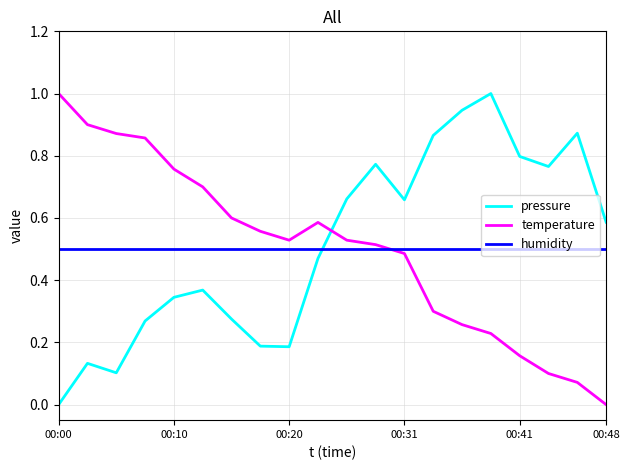

How many intersections are there between temperature and pressure?

1